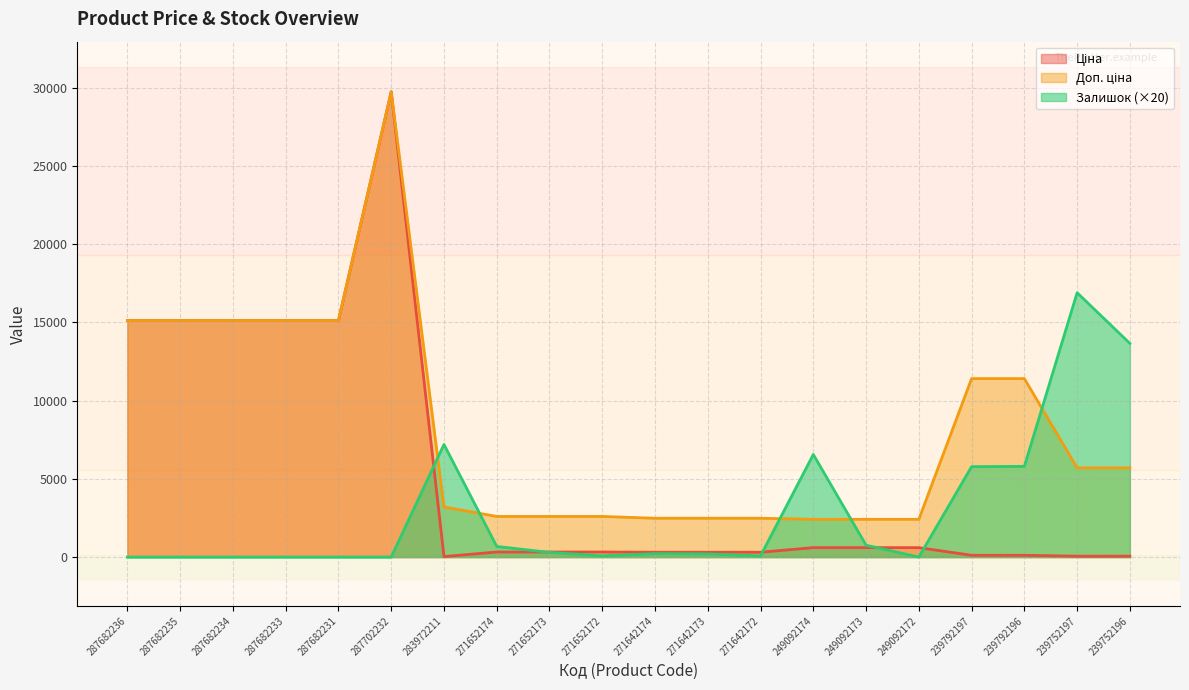

At which category is the sum across all series the highest?

287702232